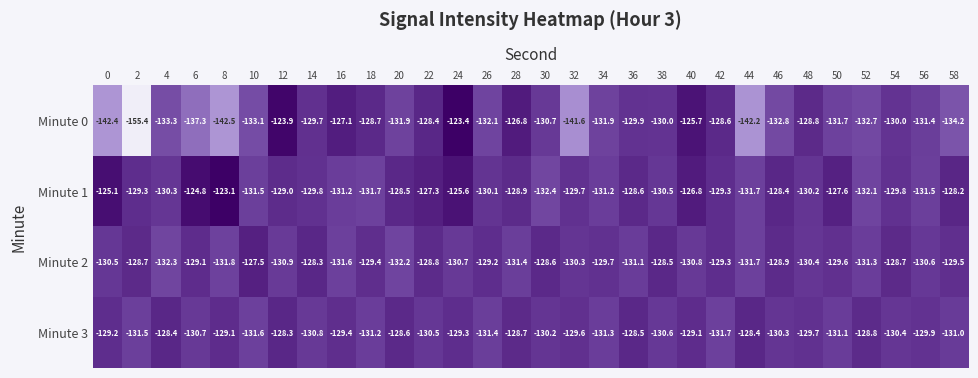

What is the average value of the Minute 1 series?

-129.1